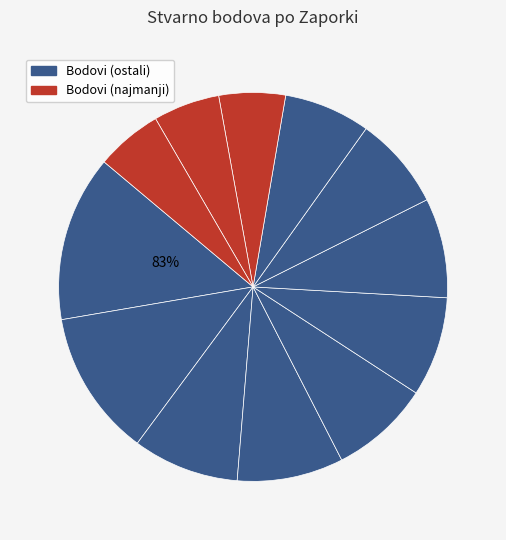

To the nearest percent, what is the average slice percentage?

8%